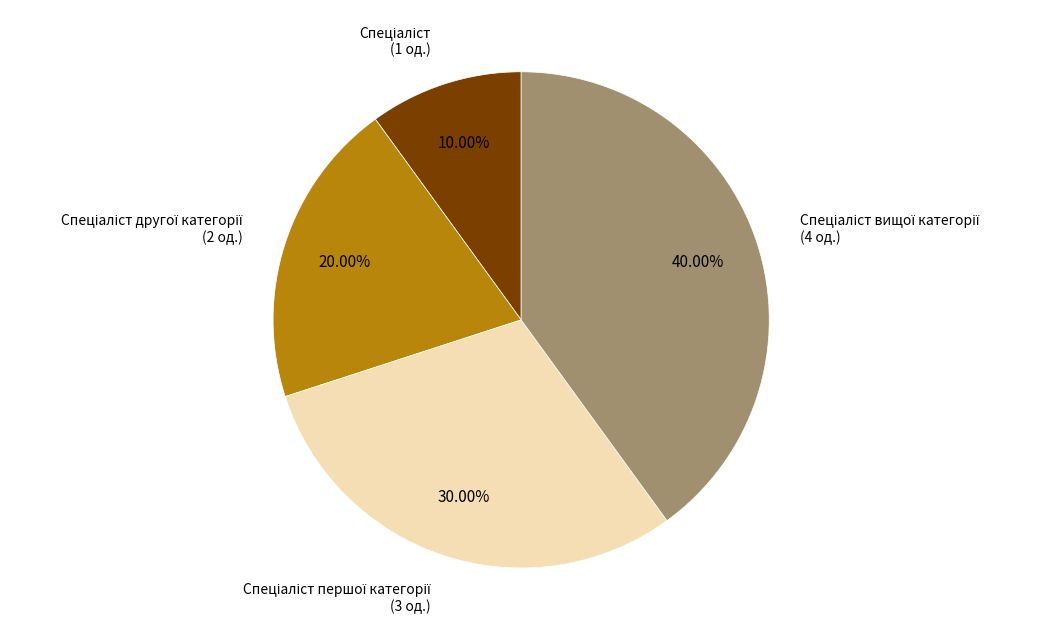

Is there any slice that represents more than half of the pie?

No